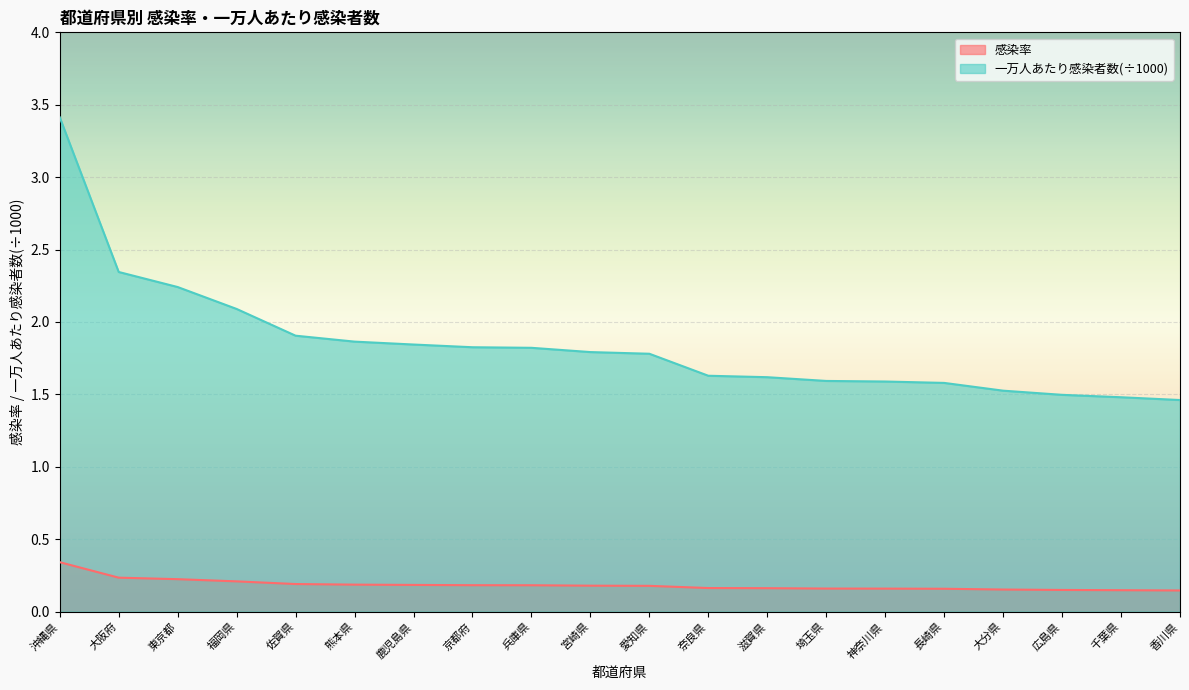

What position from the right is 滋賀県?

8